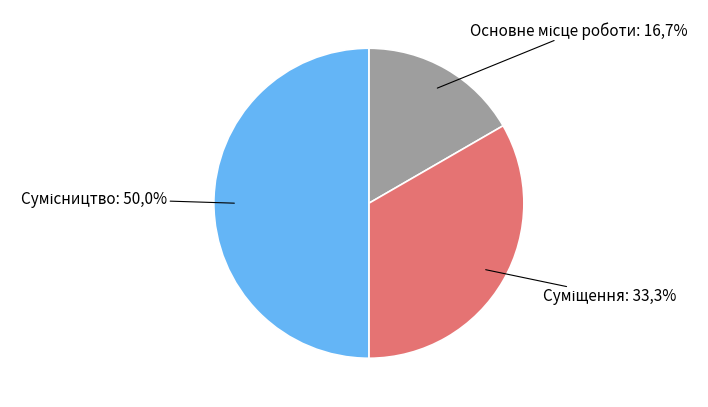

Count the number of slices in the pie.

3